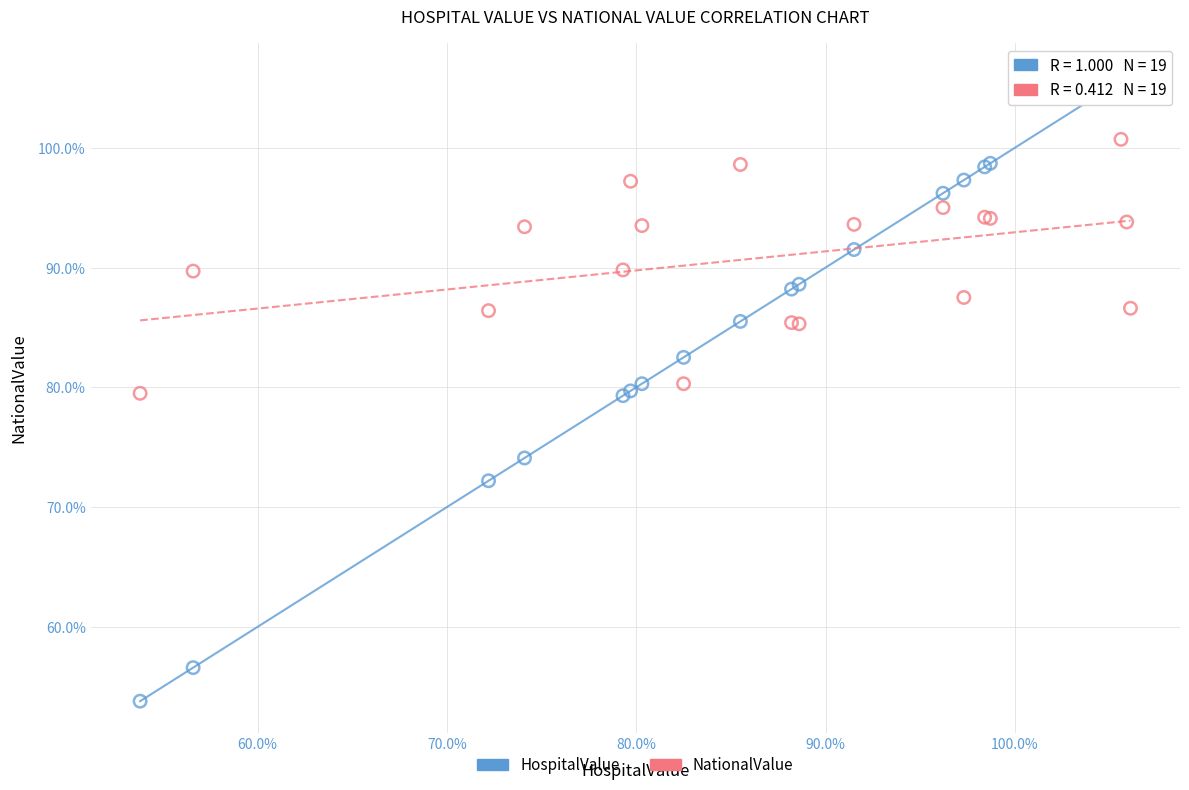

Which series reaches the minimum Y coordinate?

HospitalValue